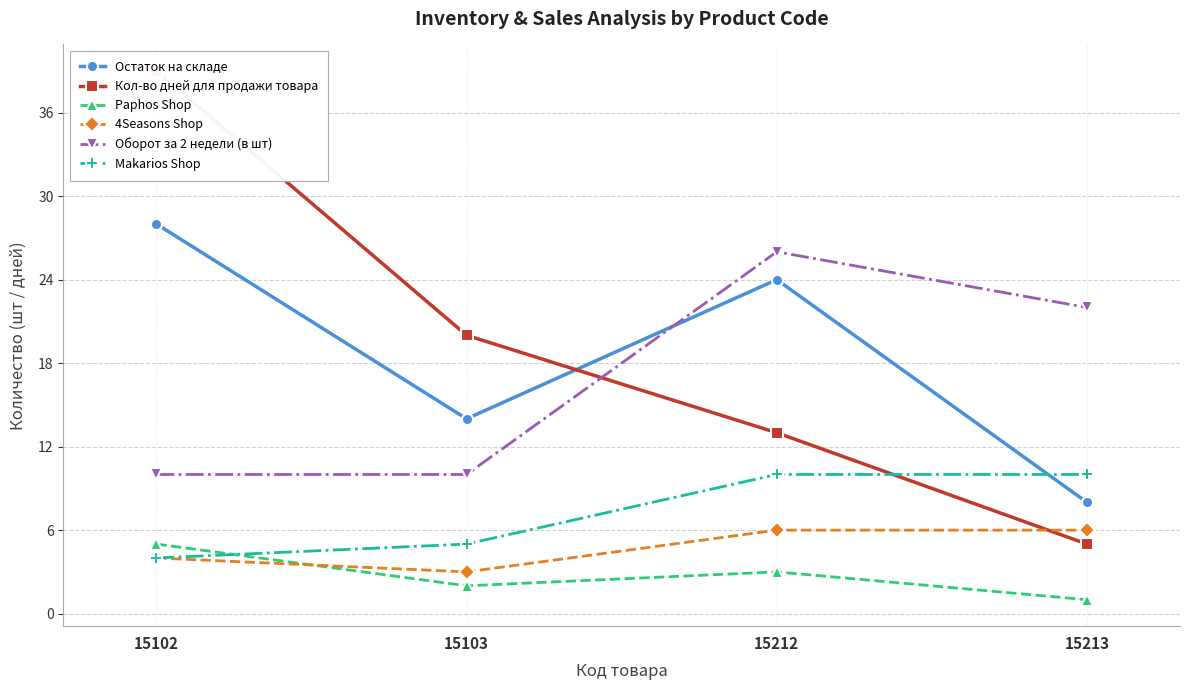

How many data points does each series have?

4